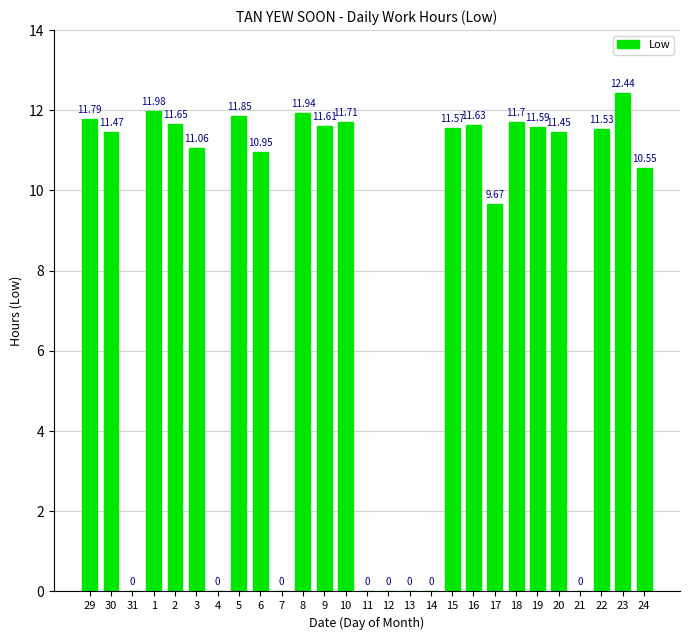

Between 10 and 22, which is larger?

10